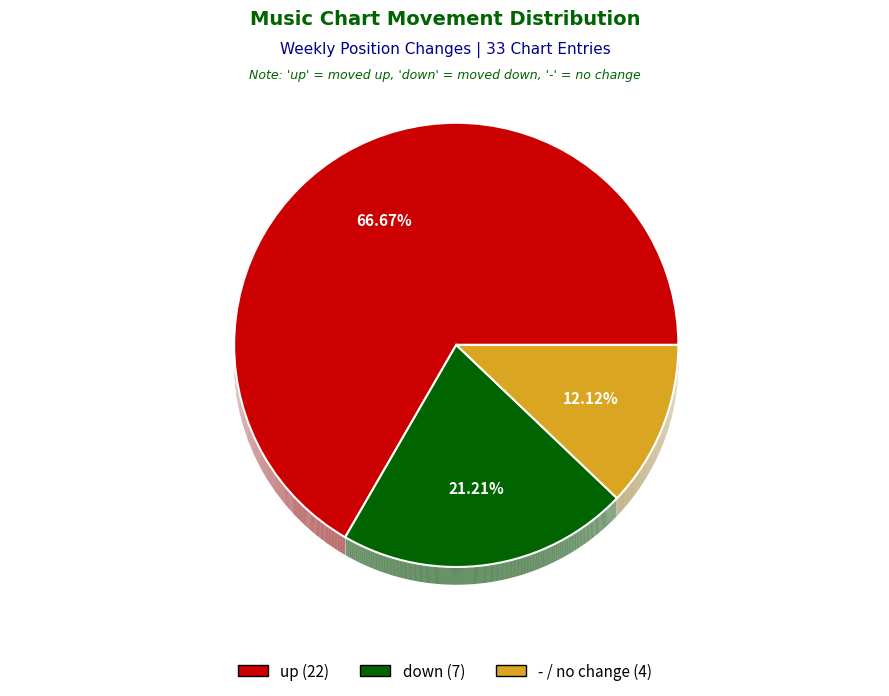

How many slices are in this pie chart?

3